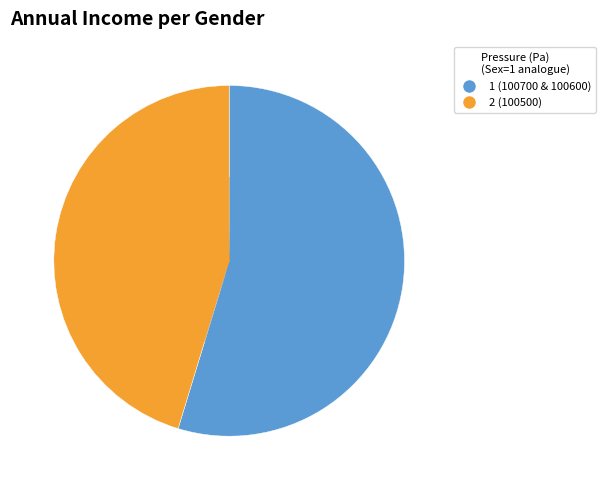

Does any single category account for the majority?

Yes